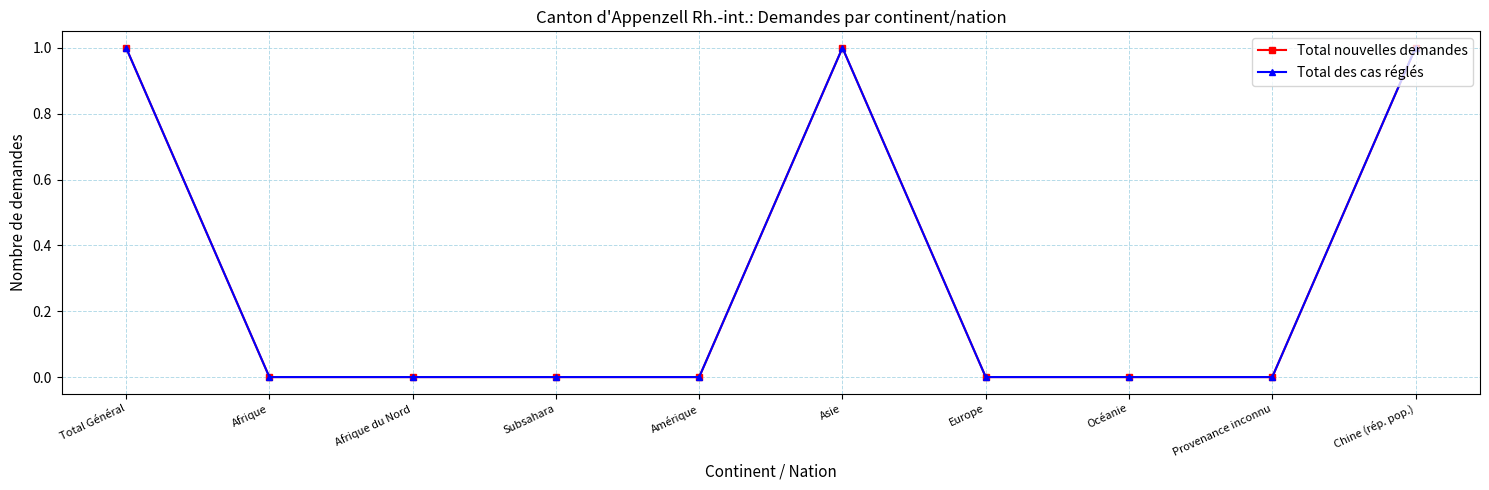

True or false: Total nouvelles demandes has more than 1 points higher than both neighbors.

False